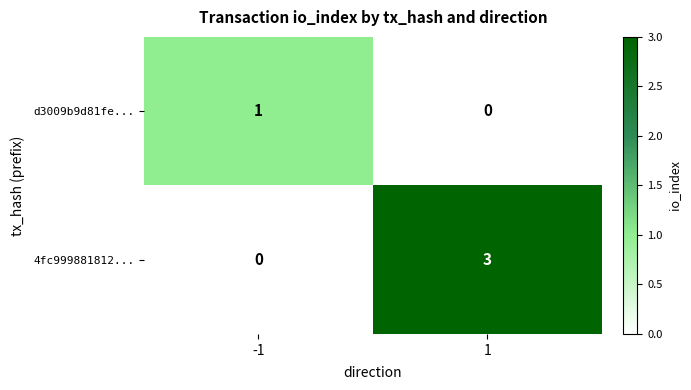

Which series has the largest range (max minus min)?

4fc999881812...